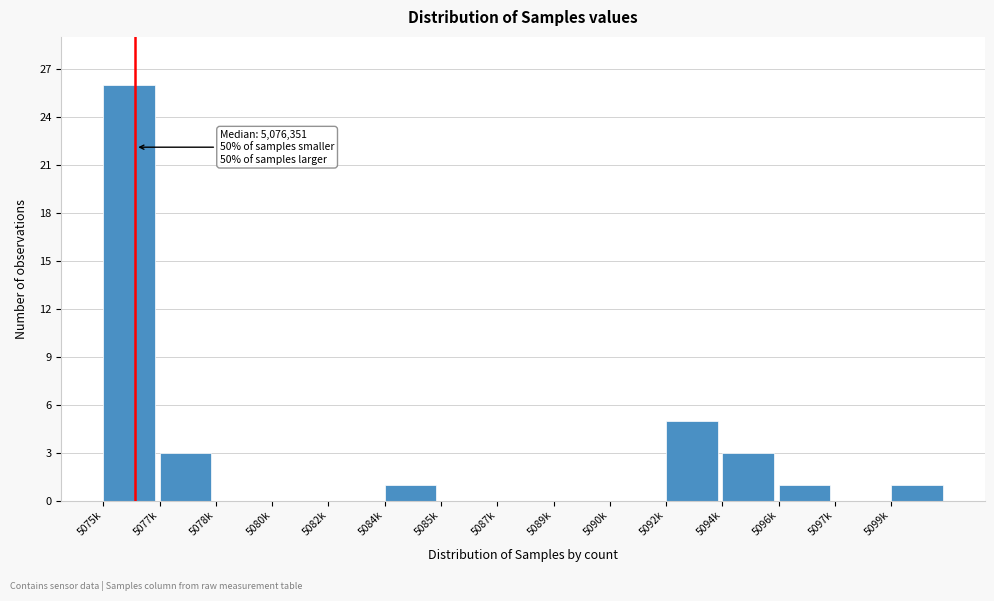

Reading left to right, transcribe all the data shown in this chart.

5075k=26	5077k=3	5078k=0	5080k=0	5082k=0	5084k=1	5085k=0	5087k=0	5089k=0	5090k=0	5092k=5	5094k=3	5096k=1	5097k=0	5099k=1